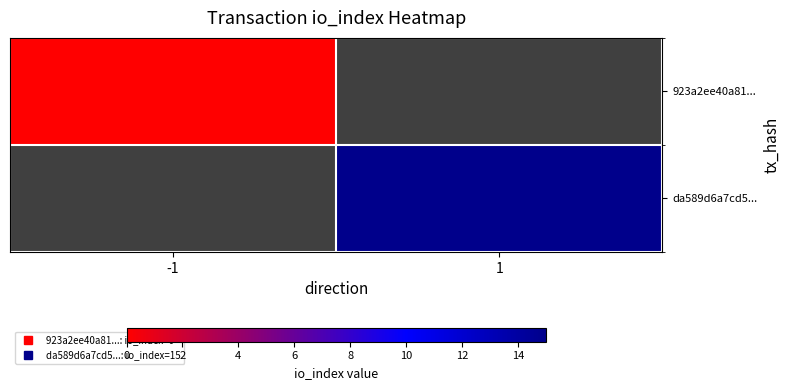

At which label is 923a2ee40a81... closest to 0?

-1